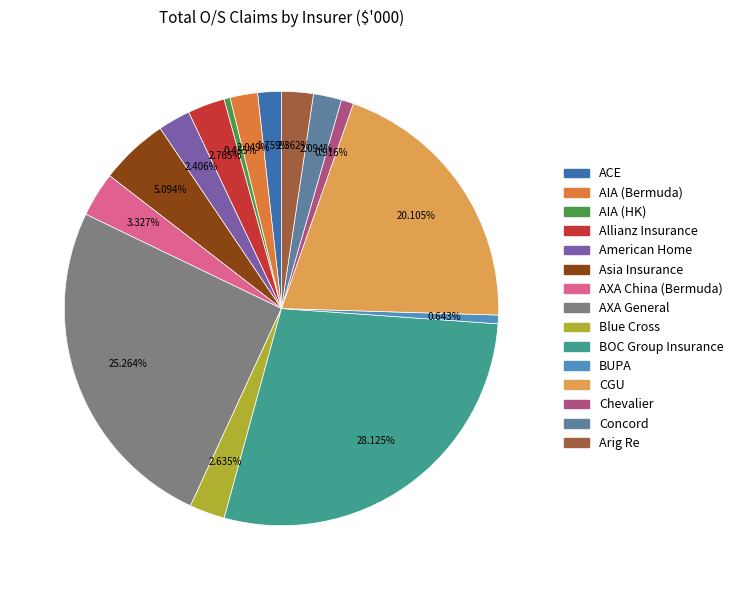

Is there a majority slice in this chart?

No